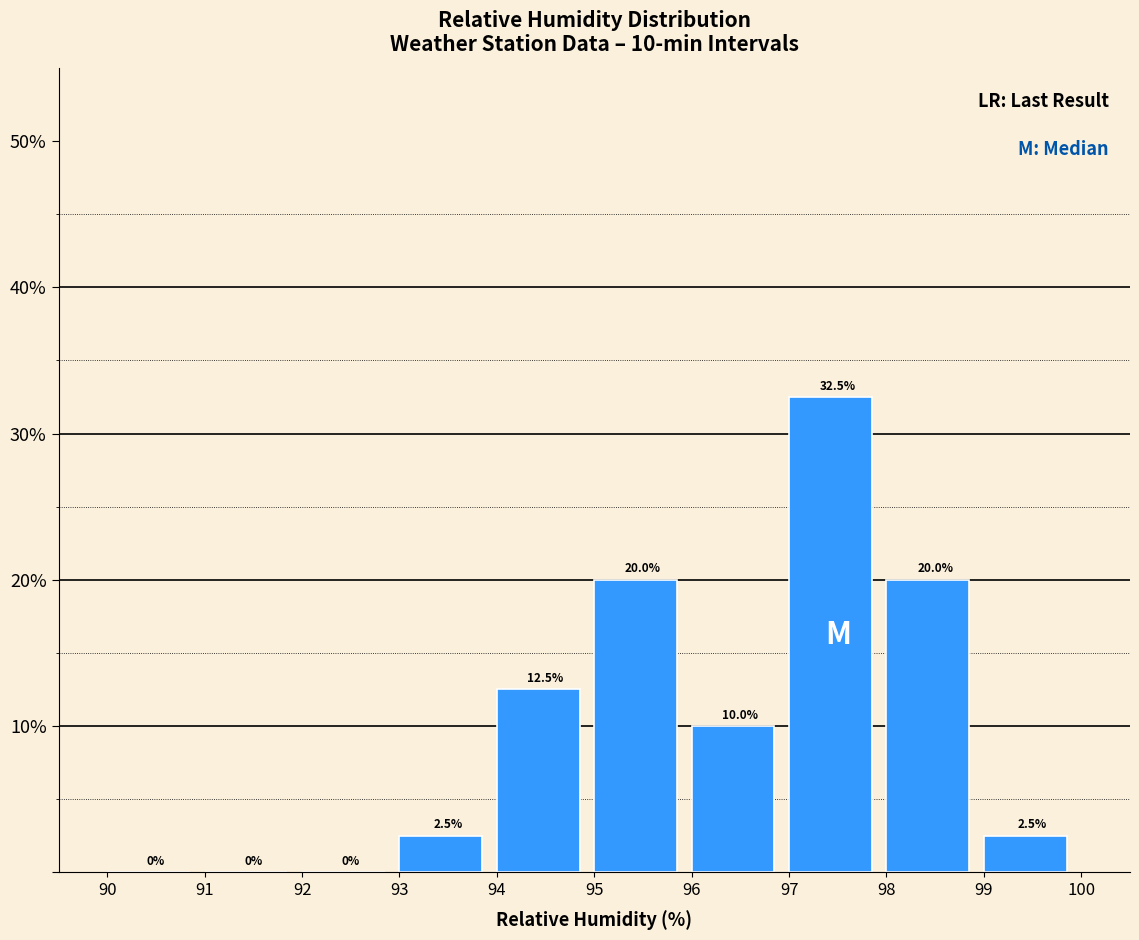

Which range on the x-axis has the tallest bar?

97 to 98